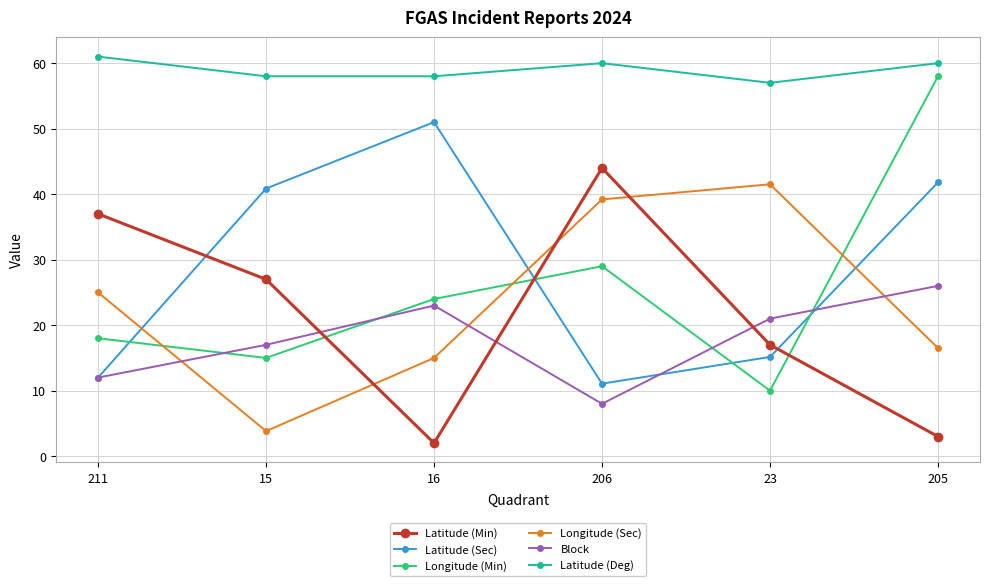

Does the chart have visible grid lines?

Yes